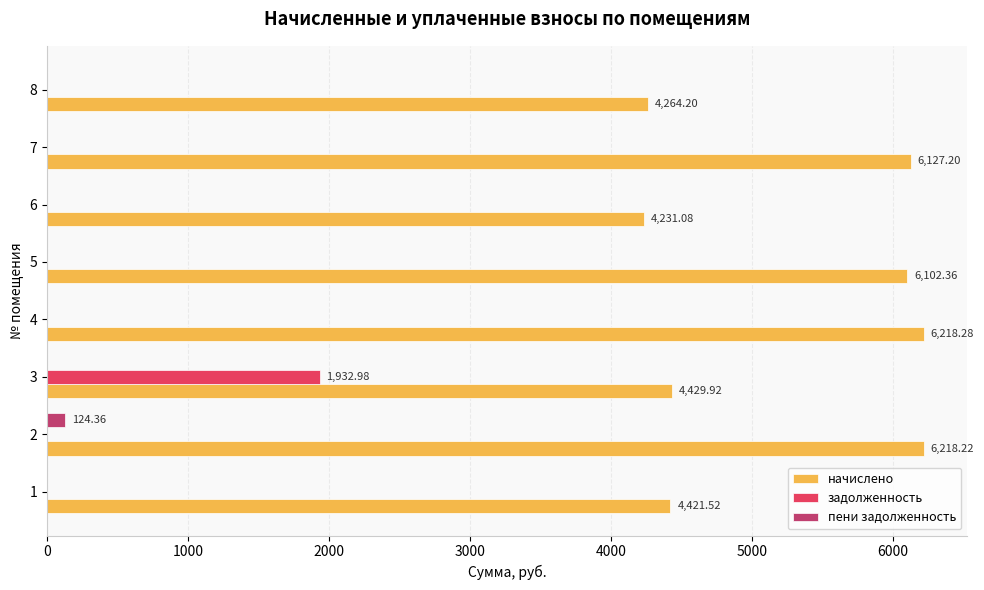

Which series has the largest range (max minus min)?

начислено